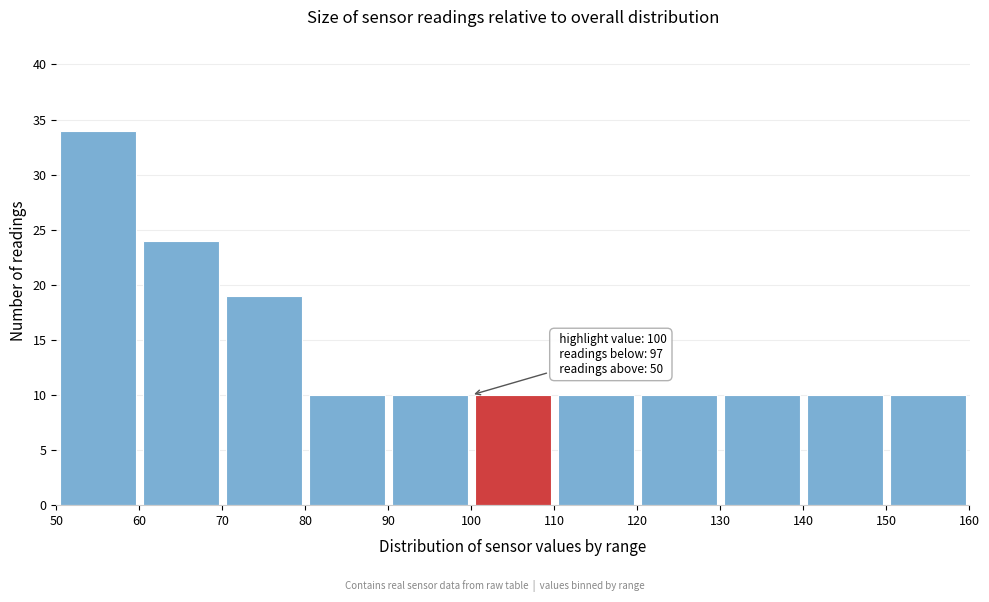

Over which range of the x-axis is the bar tallest?

50 to 60